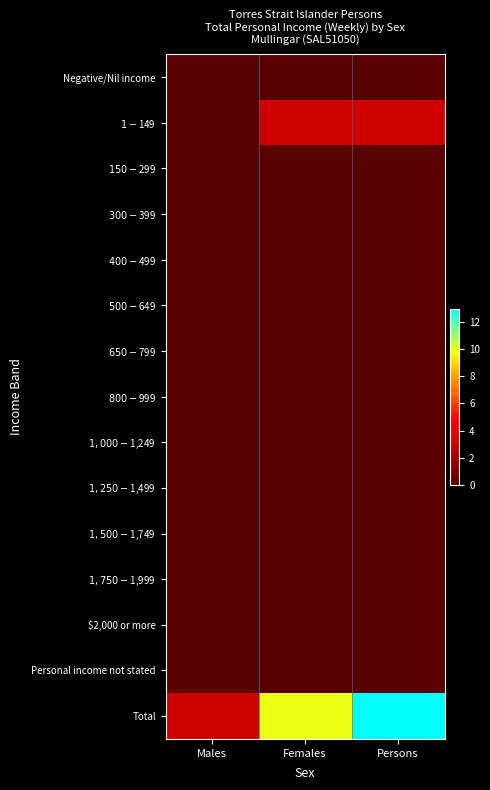

At how many categories does at least one series exceed 5?

2